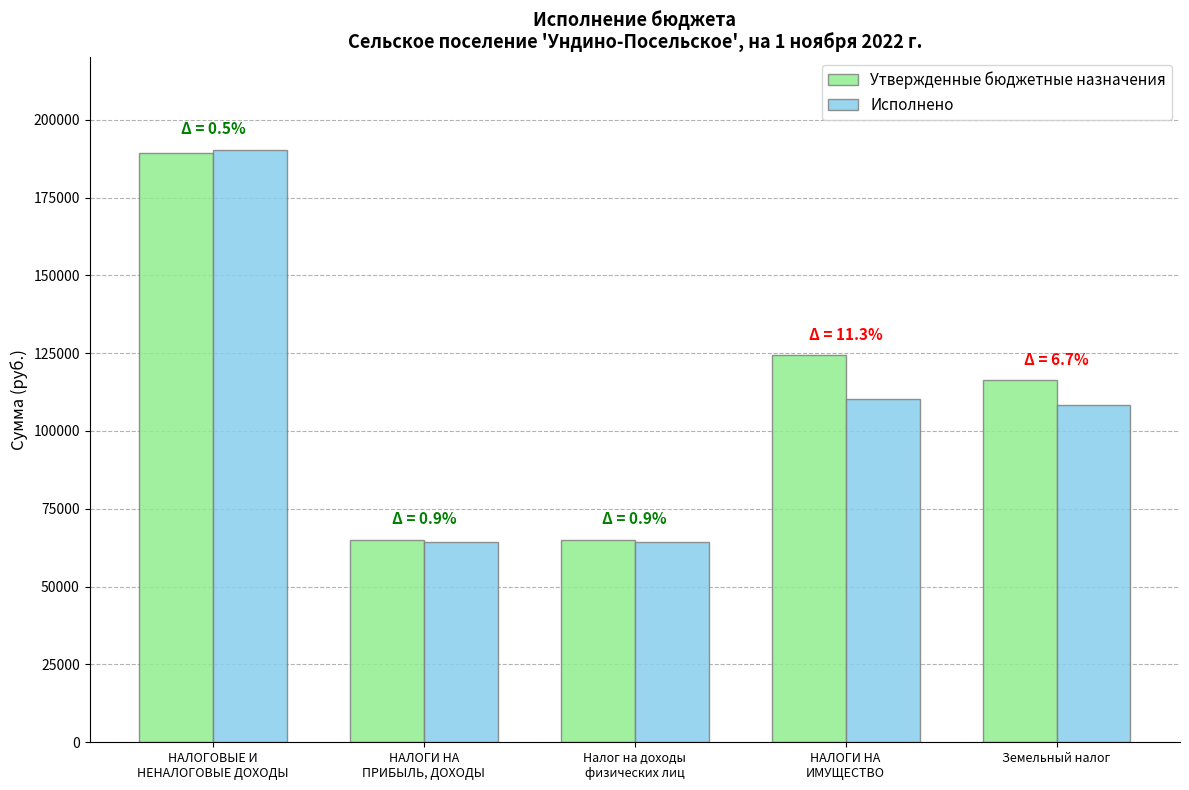

Where does the Утвержденные бюджетные назначения series first go above 116300?

НАЛОГОВЫЕ И
НЕНАЛОГОВЫЕ ДОХОДЫ